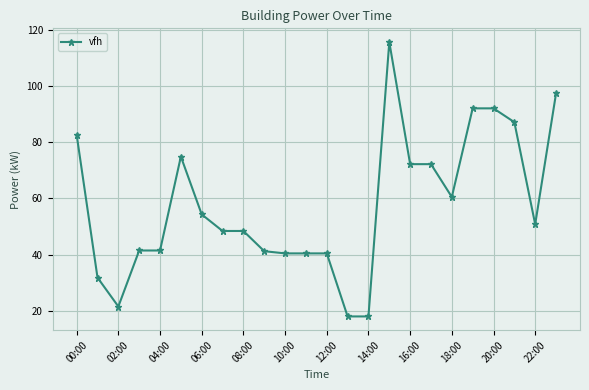

How many values are below 50?

12